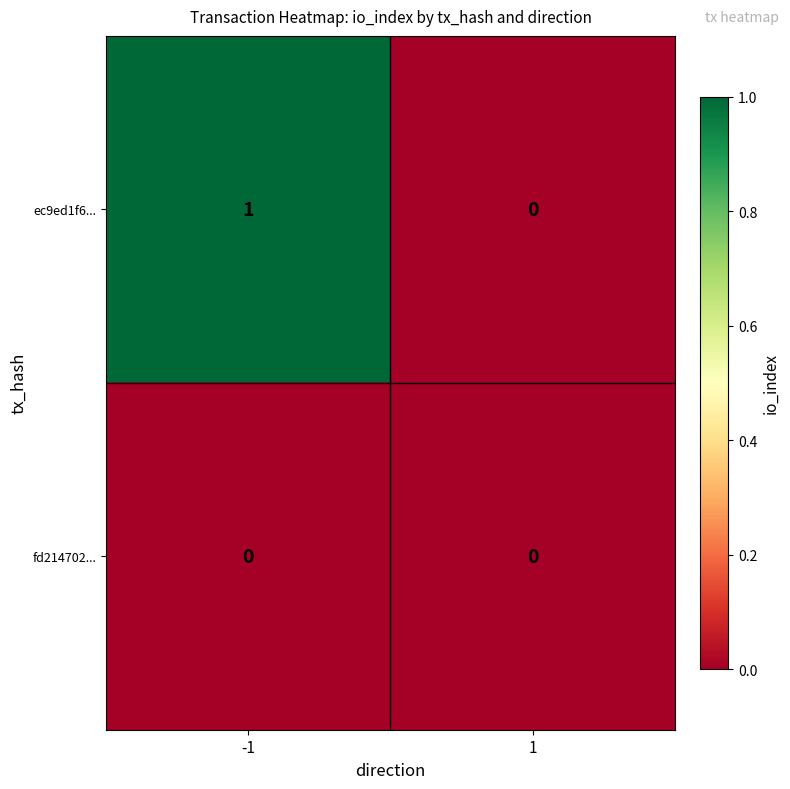

Count the number of categories in the chart.

2